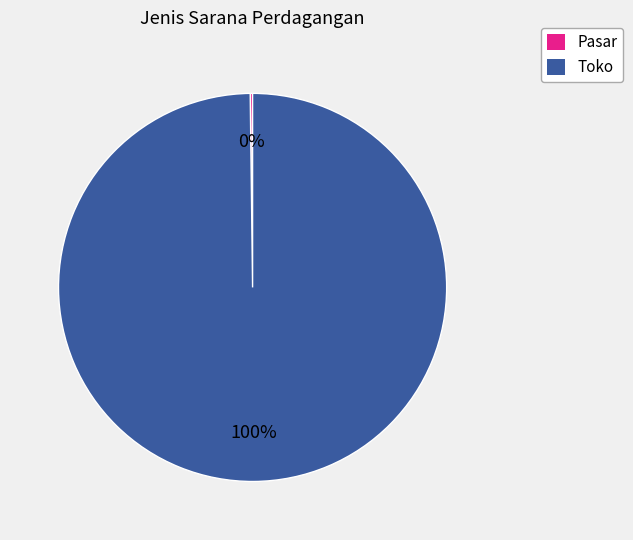

To the nearest percent, what is the average slice percentage?

50%